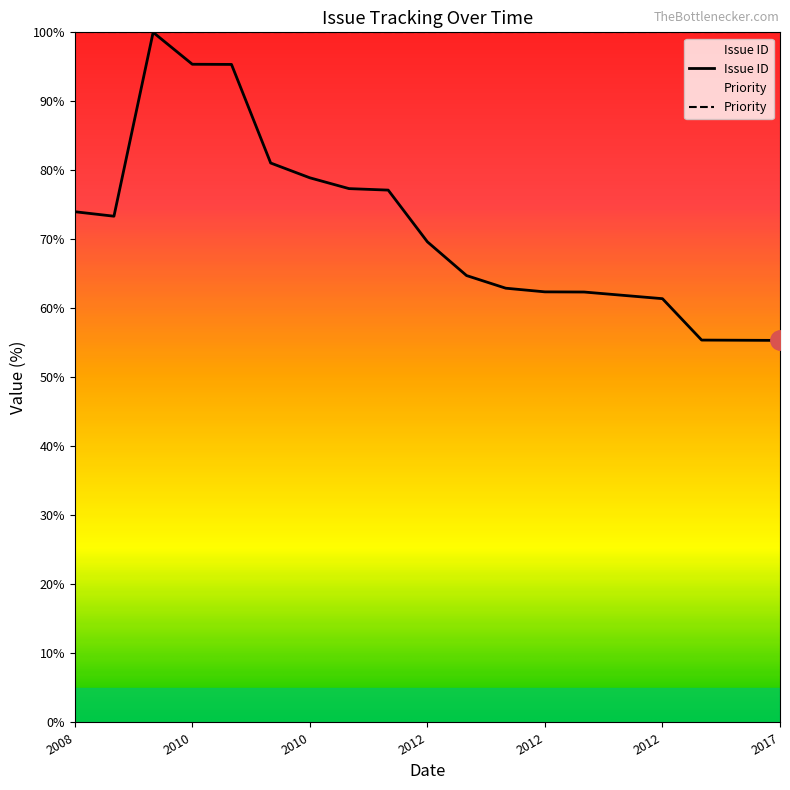

What is the minimum value shown in the chart?

55.4